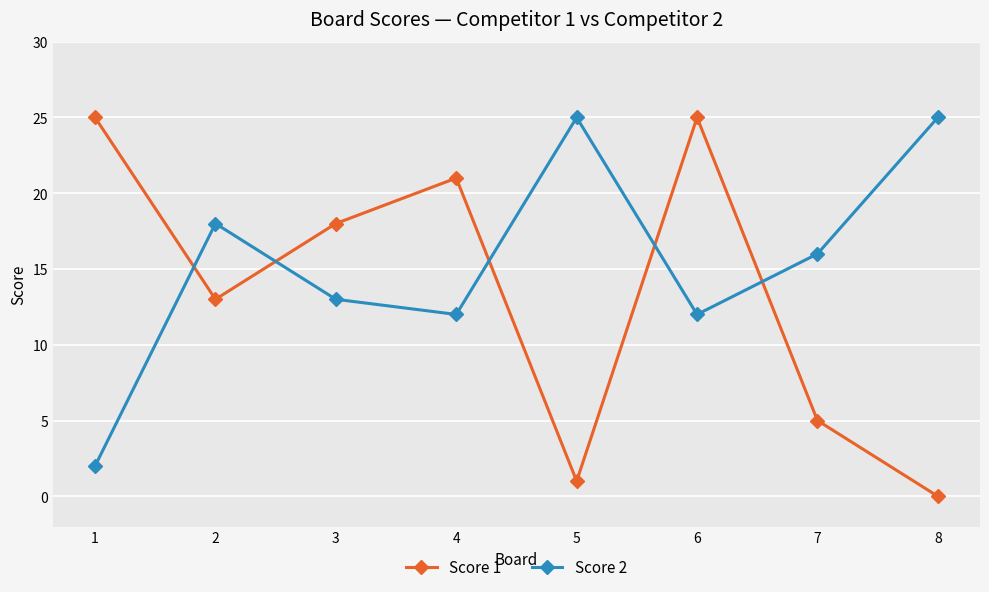

Is the value of Score 2 at 2 greater than the value of Score 1 at 1?

No